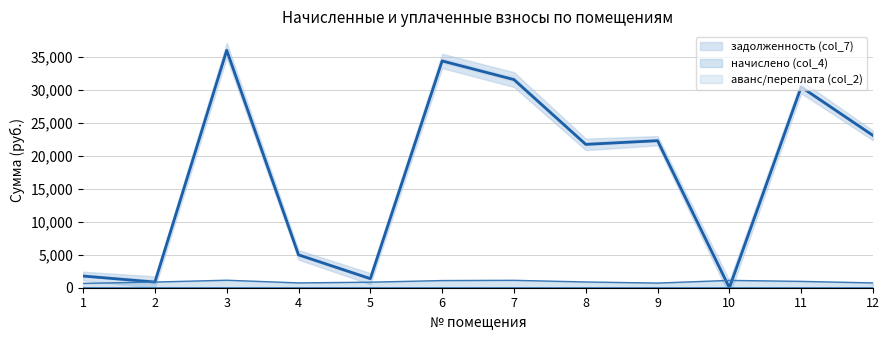

List the labels in order of аванс/переплата (col_2) value, largest first.

2, 1, 3, 4, 5, 6, 7, 8, 9, 10, 11, 12